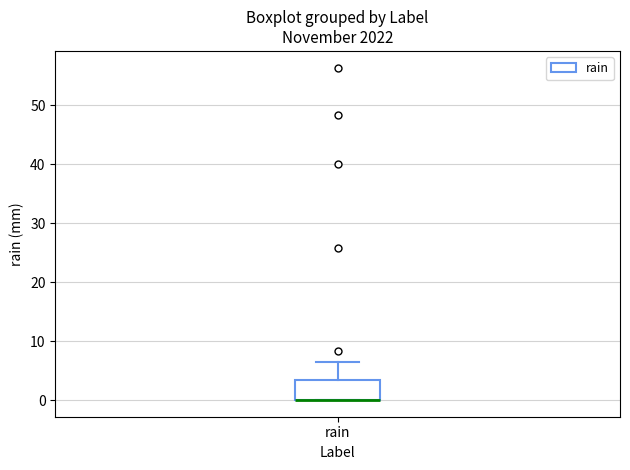

Transcribe this box plot: give where the median line is, the range the box spans, and where the two whiskers end, as read against the y-axis. The values are not printed on the chart, so give them approximately, as read against the axis.

median 0 (drawn on the box's lower edge), box 0 to 3, whiskers 0 to 6